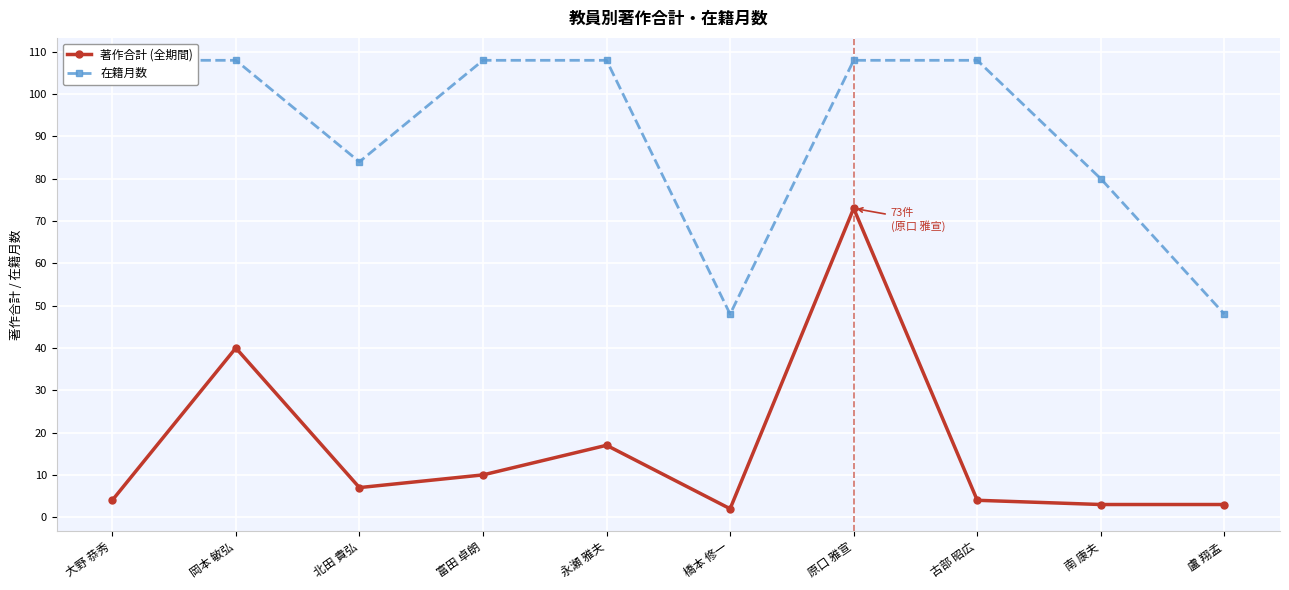

At which label does 著作合計 first exceed 7?

岡本 敏弘